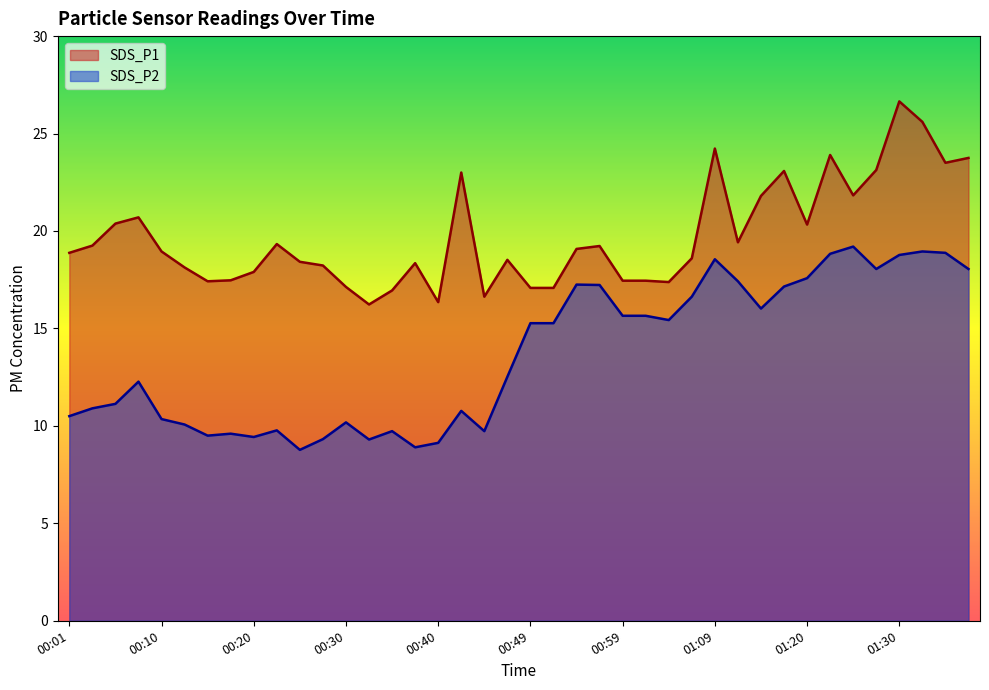

At how many categories does at least one series exceed 24?

3